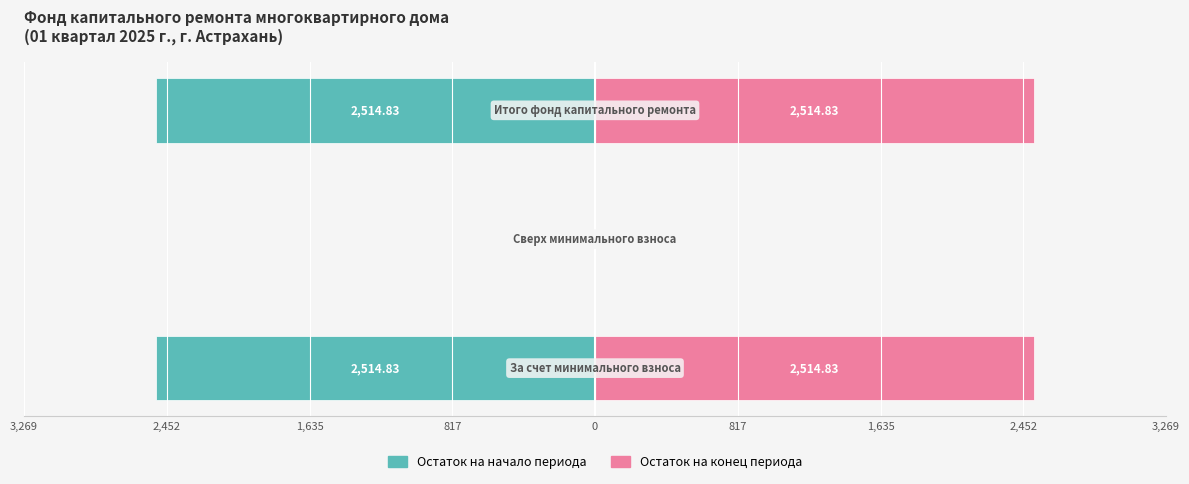

Reading right to left, transcribe all the data shown in this chart.

Остаток на начало периода: 2,452=-2514.8	1,635=0.0	817=-2514.8
Остаток на конец периода: 2,452=2514.8	1,635=0.0	817=2514.8